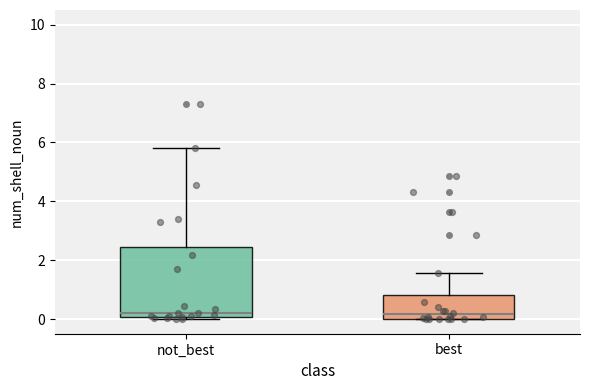

Where does the median line of the box for not_best sit on the y-axis? The values are not printed on the chart, so give them approximately, as read against the axis.

0.2